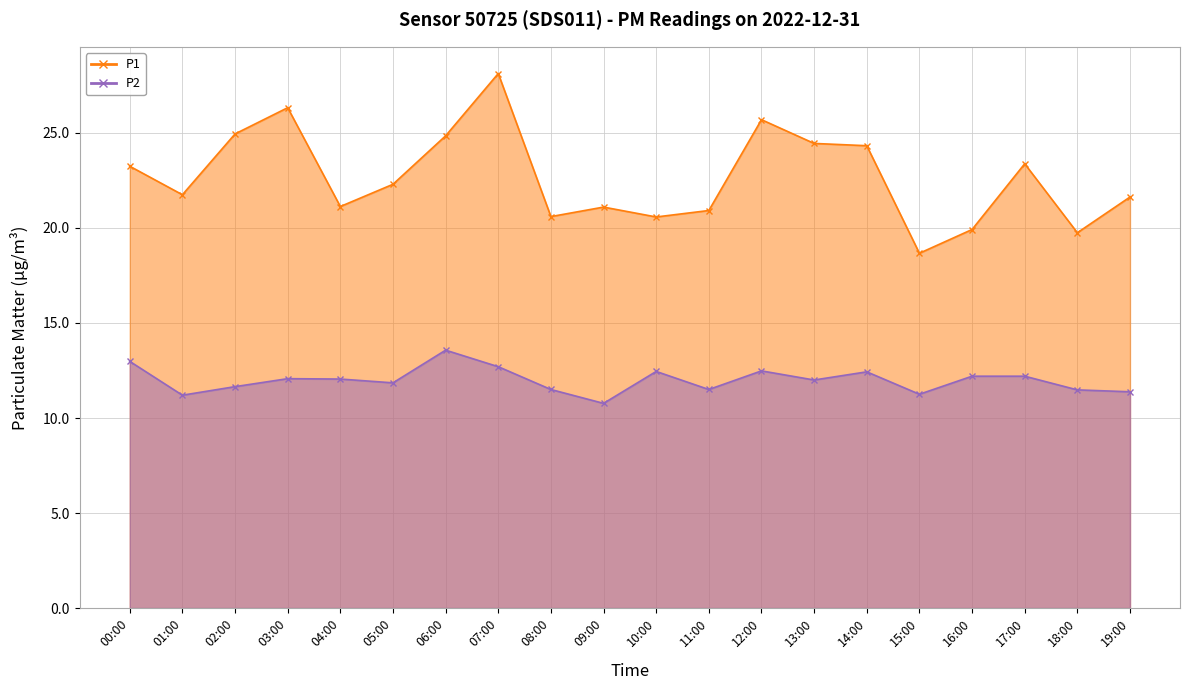

List the labels in order of P2 value, largest first.

06:00, 00:00, 07:00, 12:00, 10:00, 14:00, 16:00, 17:00, 03:00, 04:00, 13:00, 05:00, 02:00, 08:00, 11:00, 18:00, 19:00, 15:00, 01:00, 09:00